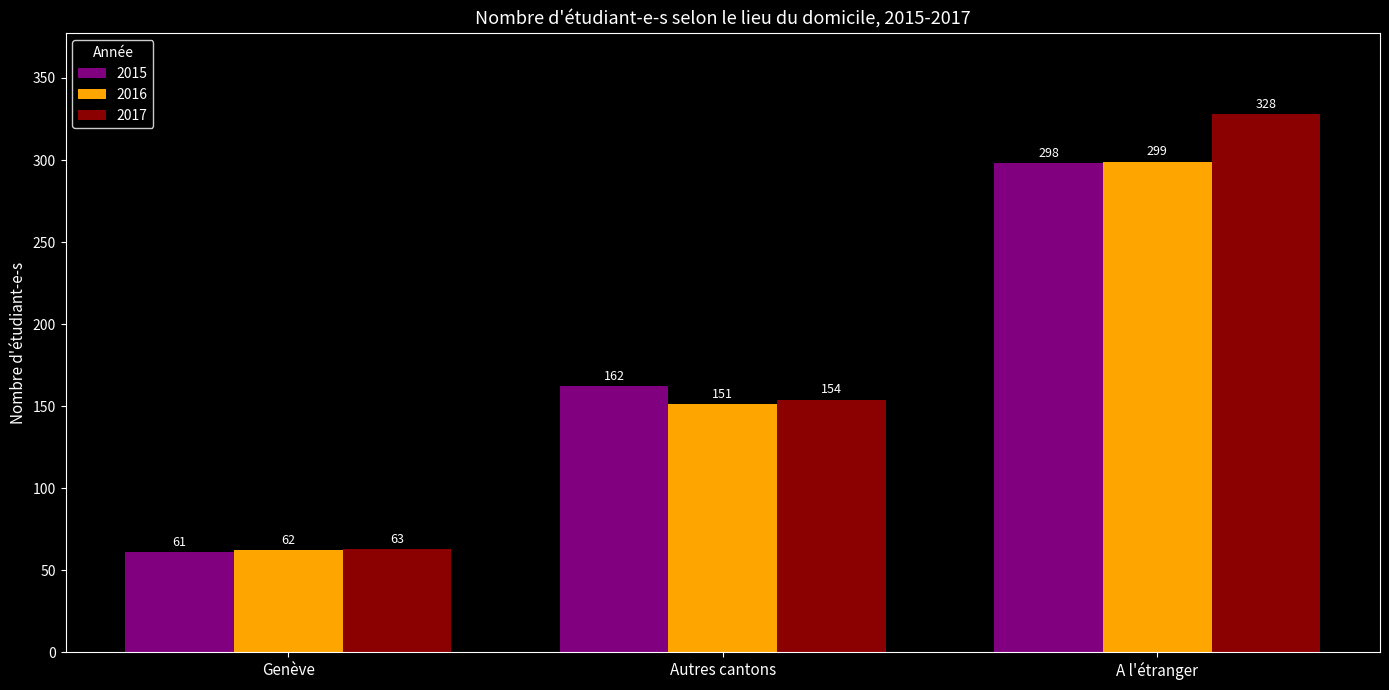

Rank the series by their average value, from lowest to highest.

2016, 2015, 2017